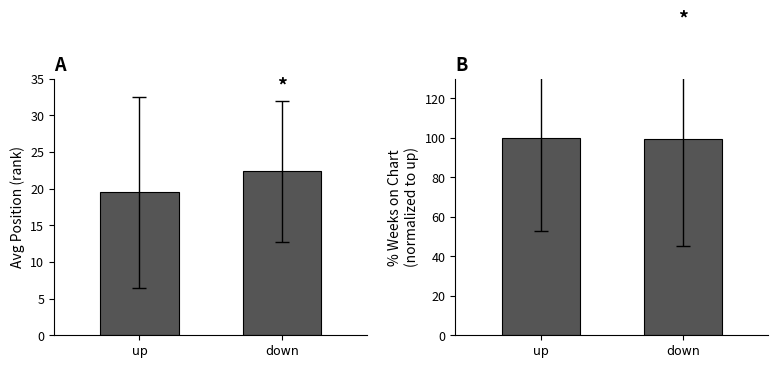

What is the lowest value of the Position series?

19.5